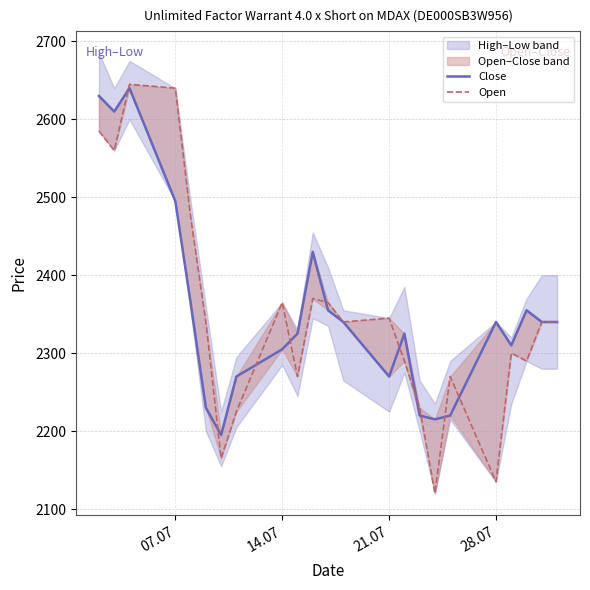

Does the chart have visible grid lines?

Yes